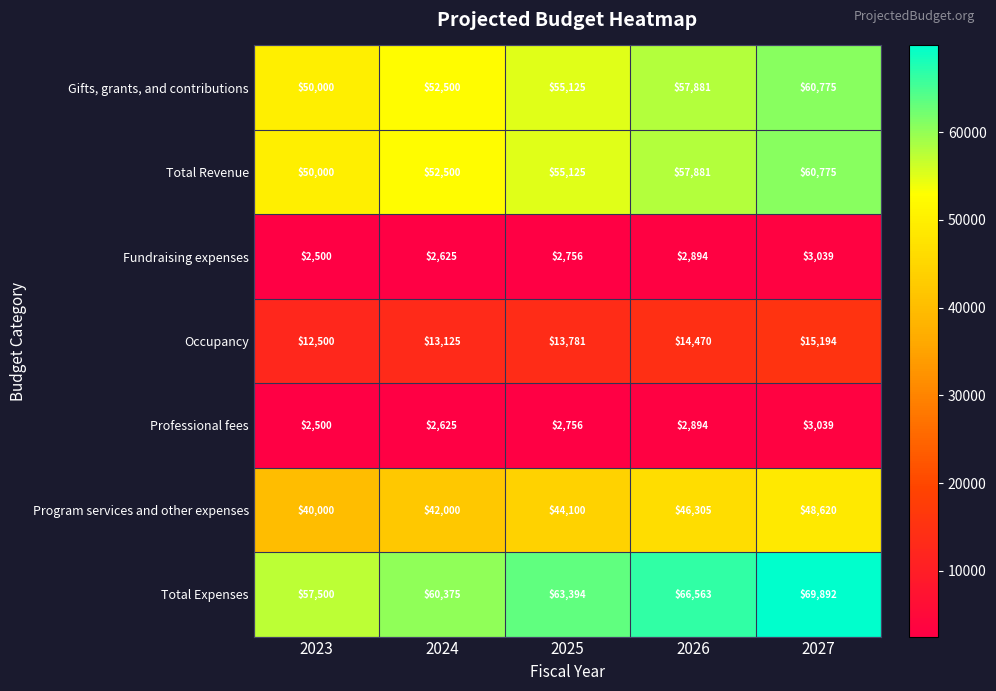

Rank the categories by Professional fees value from highest to lowest.

2027, 2026, 2025, 2024, 2023